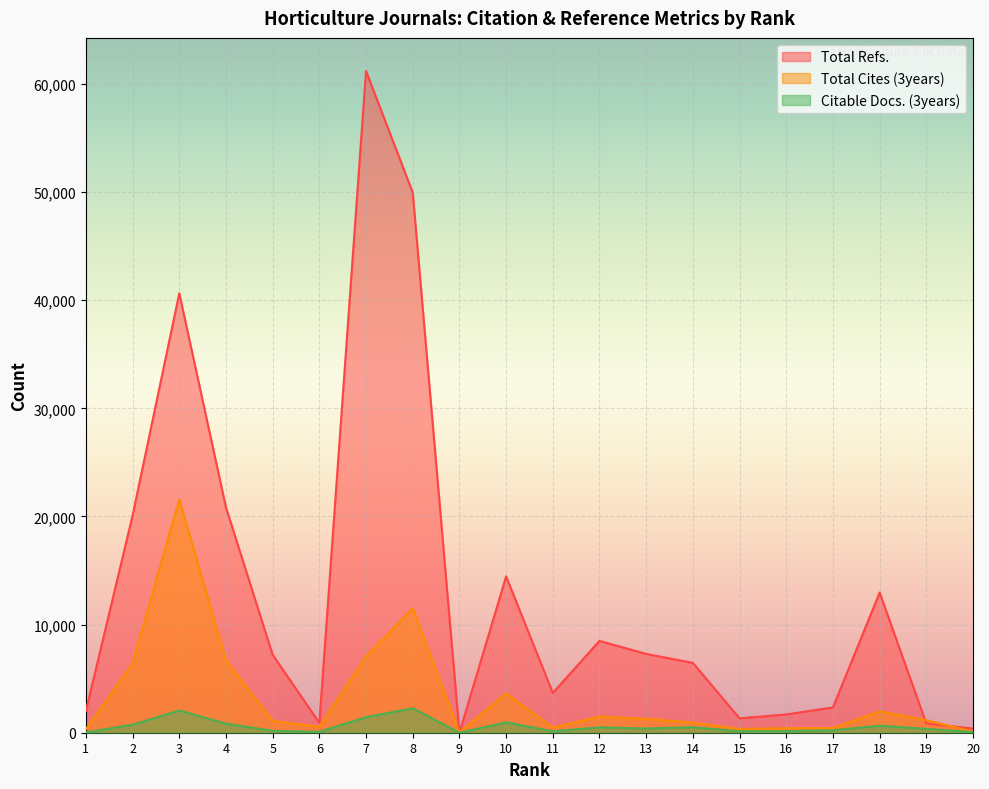

What is the maximum value shown in the chart?

61203